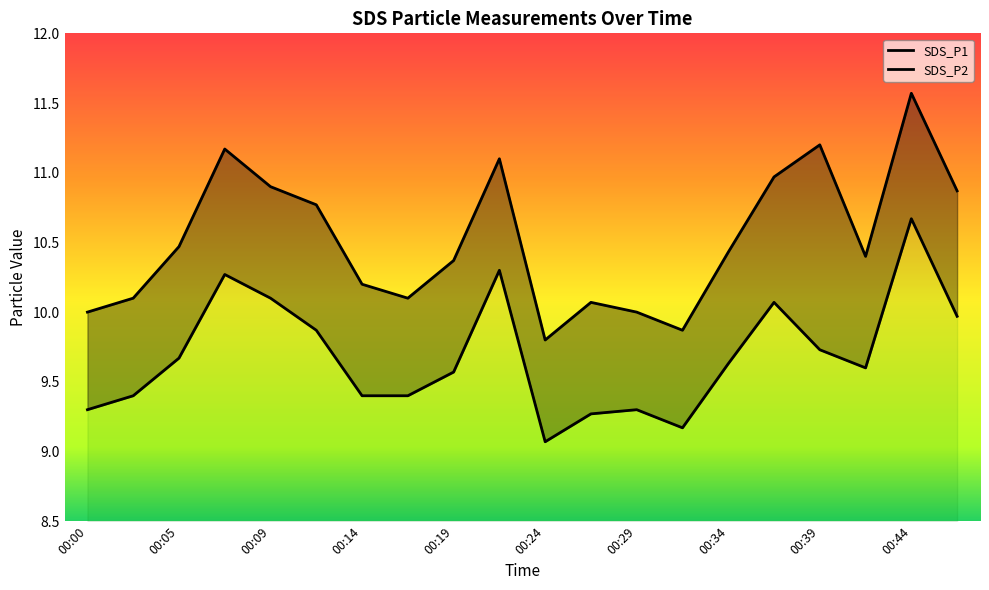

What is the maximum value for SDS_P2?

10.7